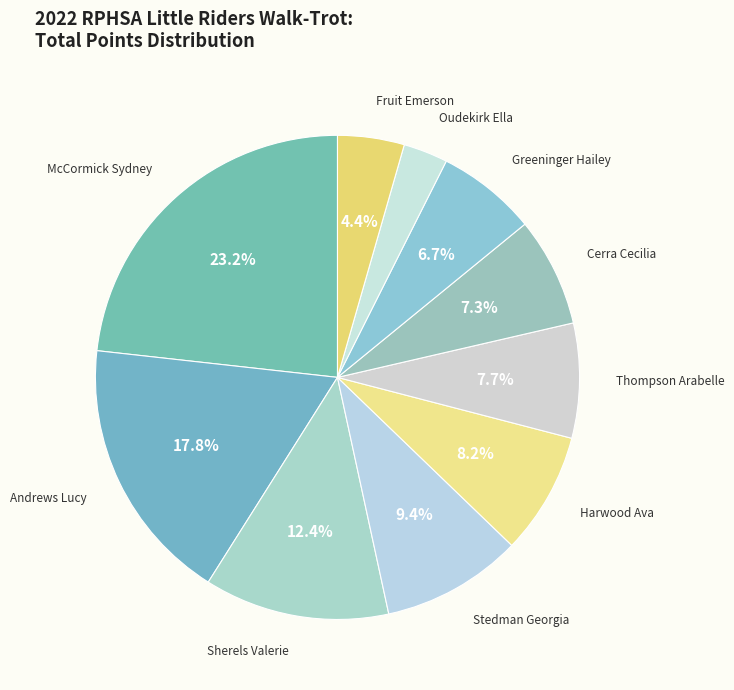

Which category has the smallest portion of the pie?

Oudekirk Ella